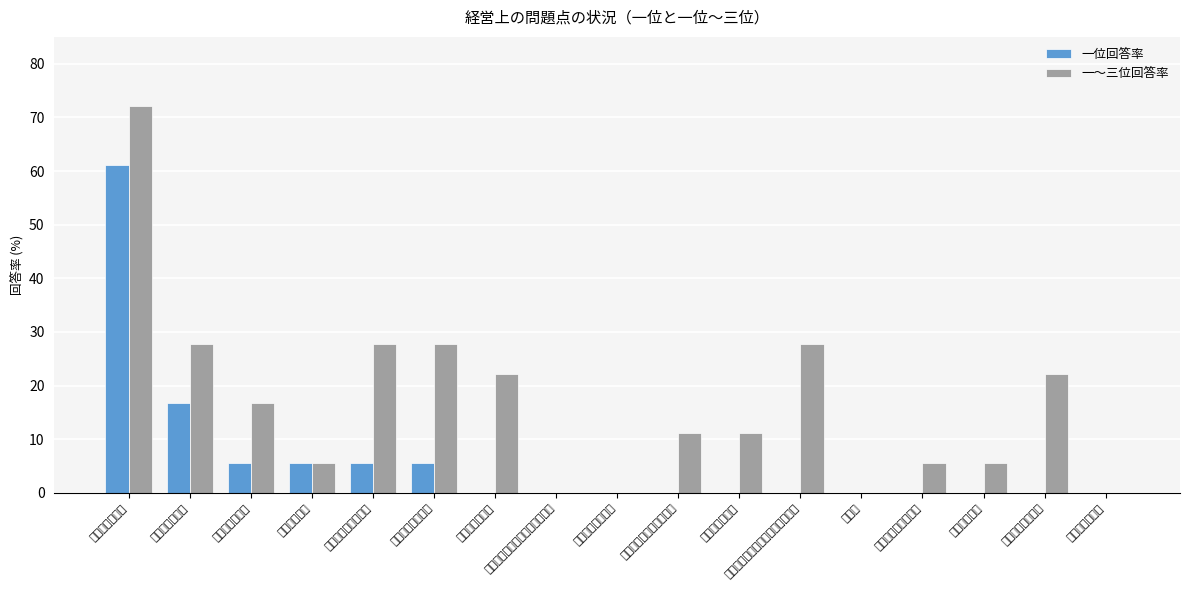

What is the total value across all series at 新規参入業者の増加?

5.6